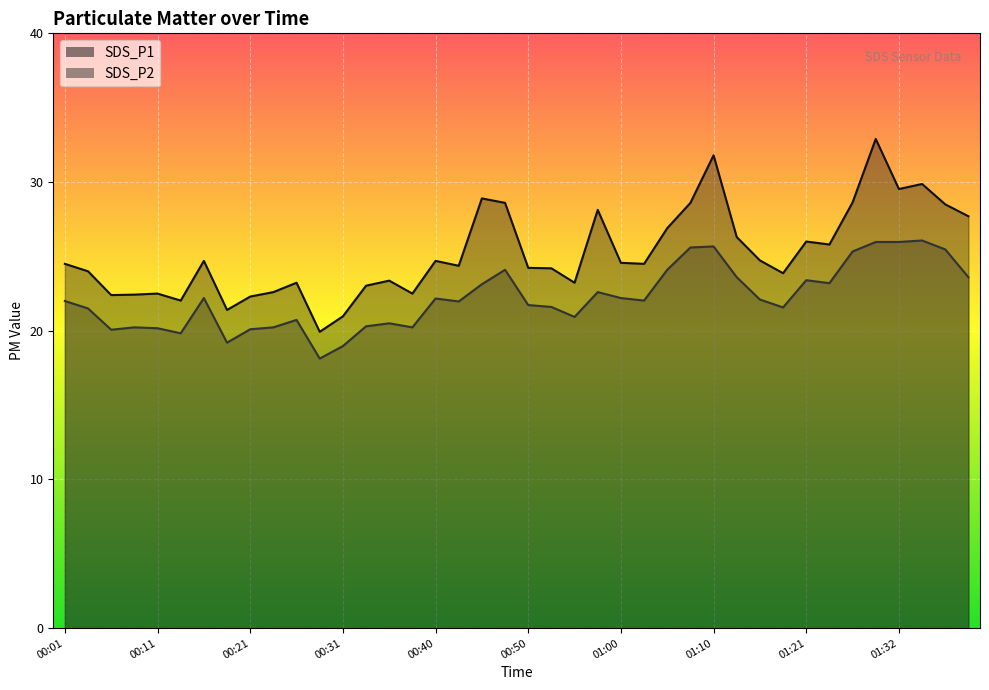

What is the difference between the SDS_P1 values at 00:06 and 01:16?

2.3